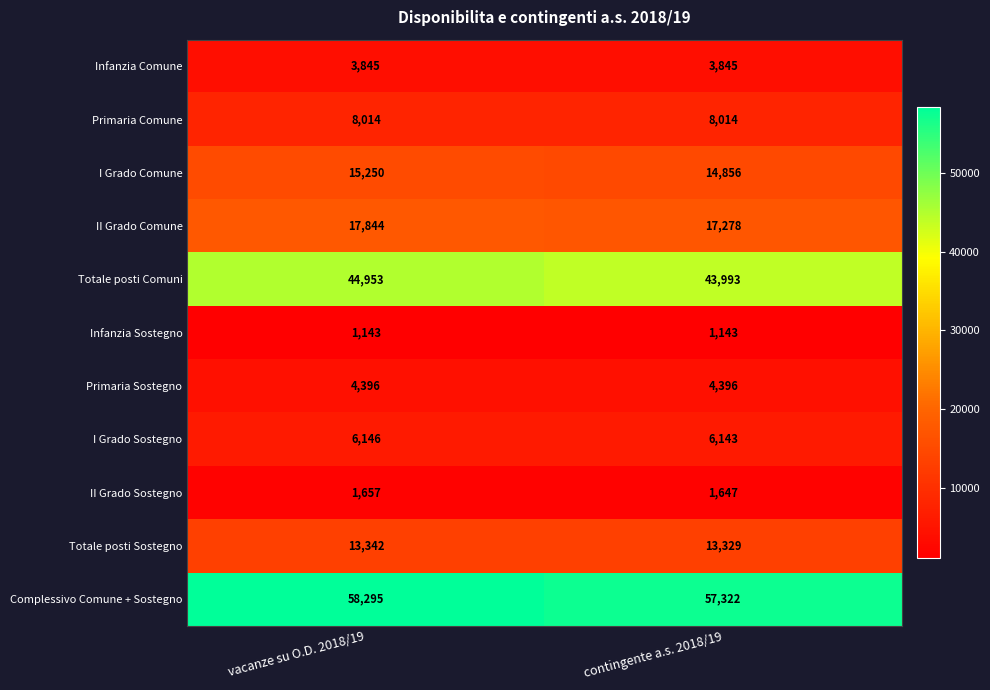

Count the number of data series in this chart.

11